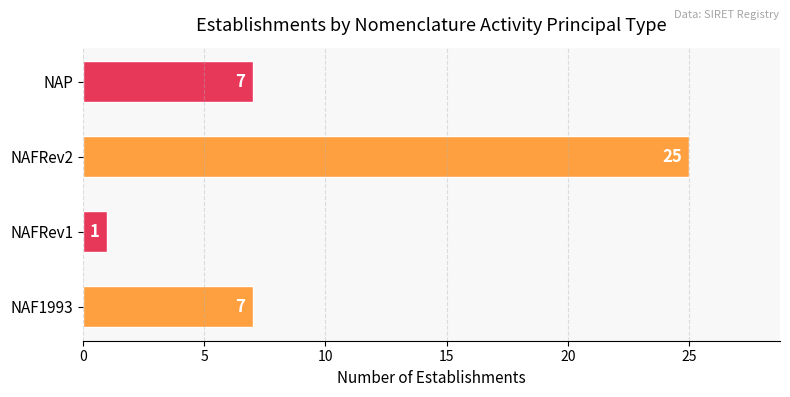

What is the change in value from NAFRev1 to NAP?

+6